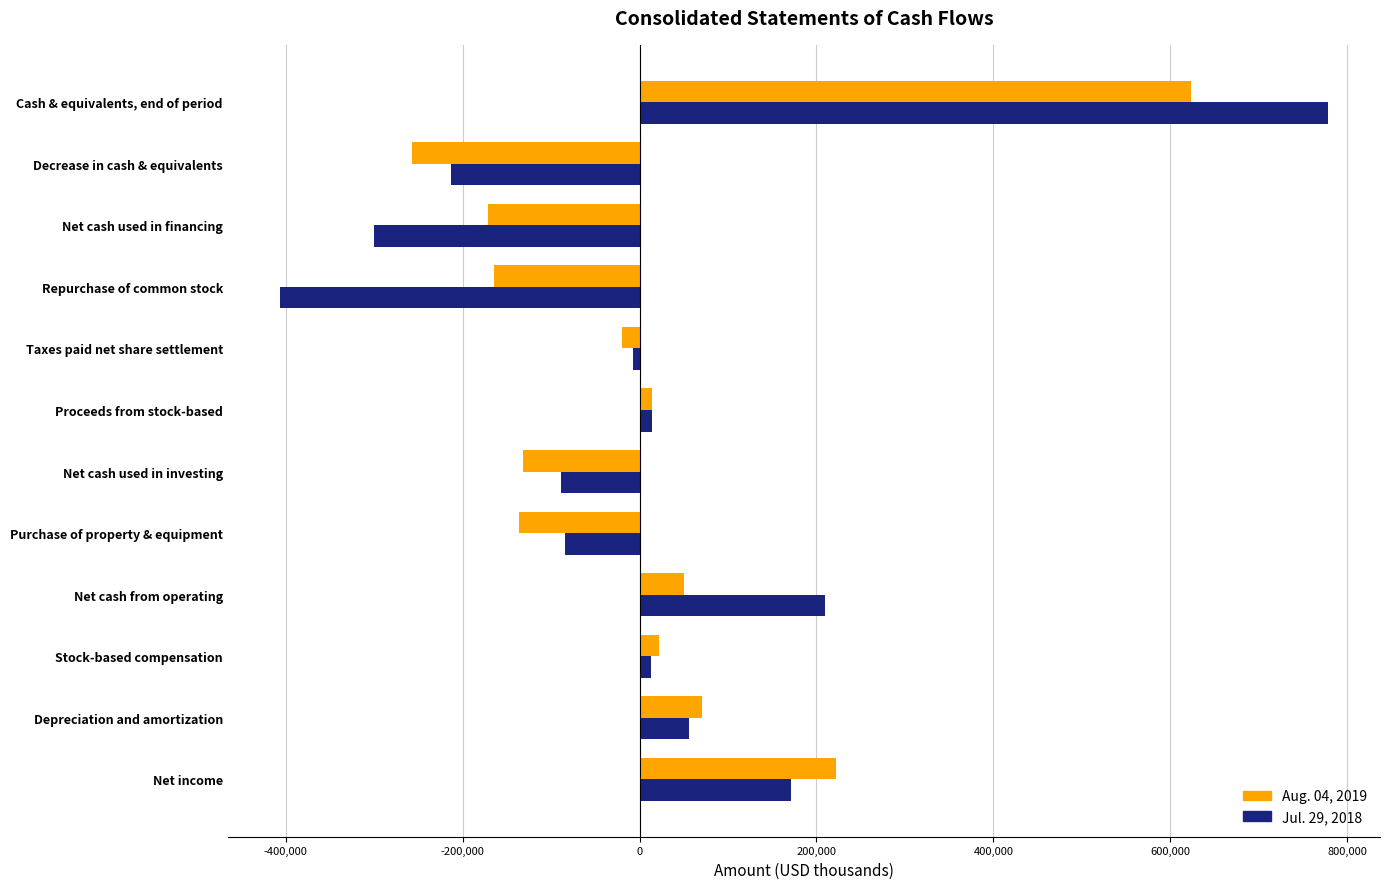

What is the total value across all series at Repurchase of common stock?

-571345